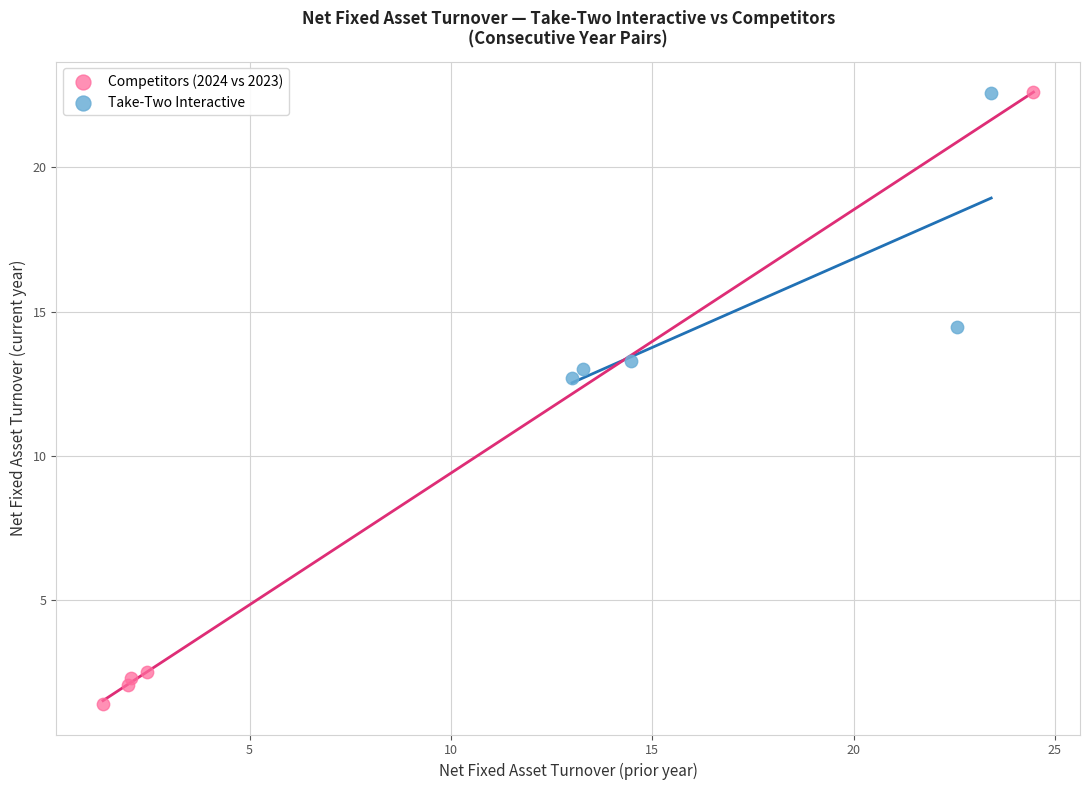

Which series contains the lowest Y value?

Competitors (2024 vs 2023)